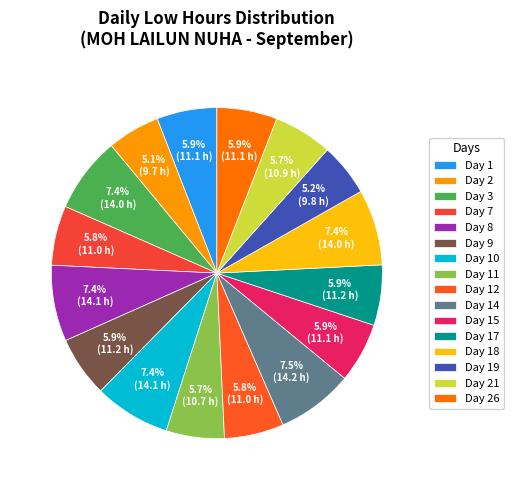

What portion of the pie excludes Day 1?

94.1%